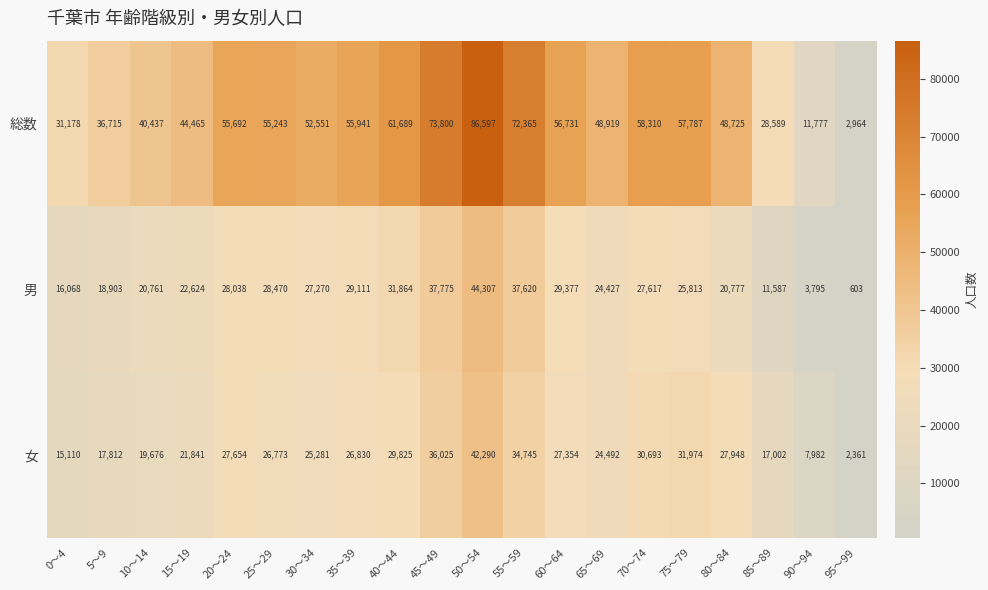

At which category is the sum across all series the highest?

50～54